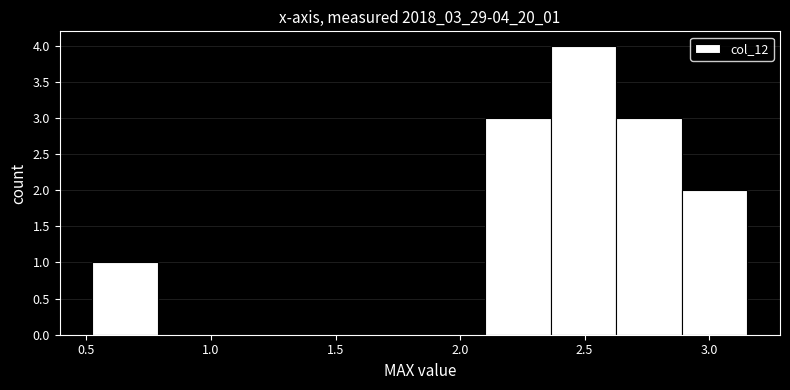

What is the height of the bar covering 2.65 to 2.90 on the x-axis? Neither the bar edges nor the heights are printed on the chart, so give them approximately, as read against the axes.

3